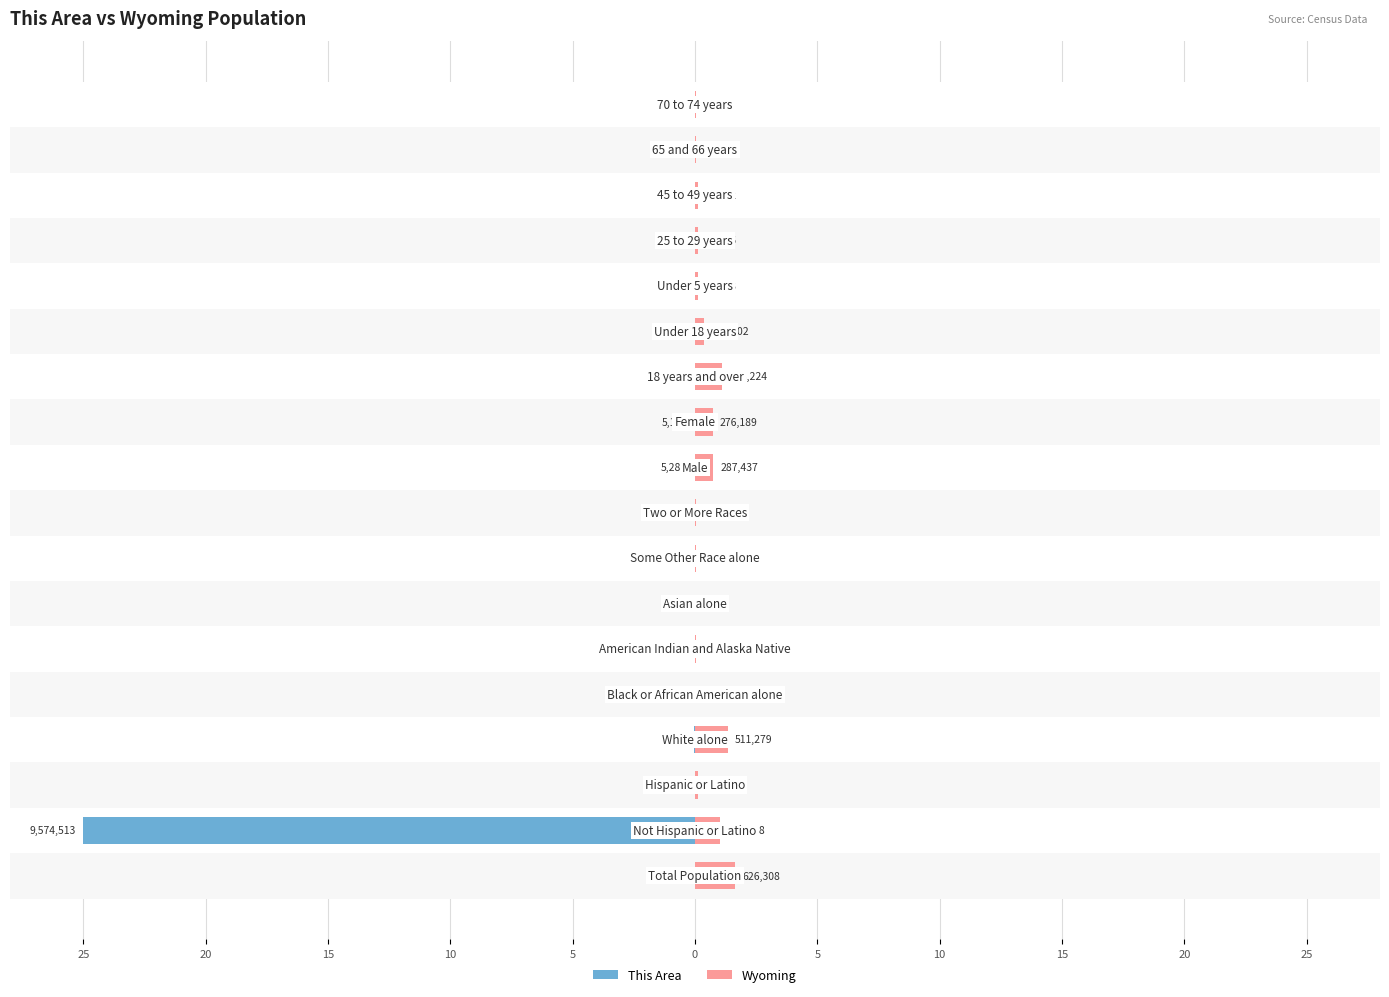

How many bars are there in each group?

2